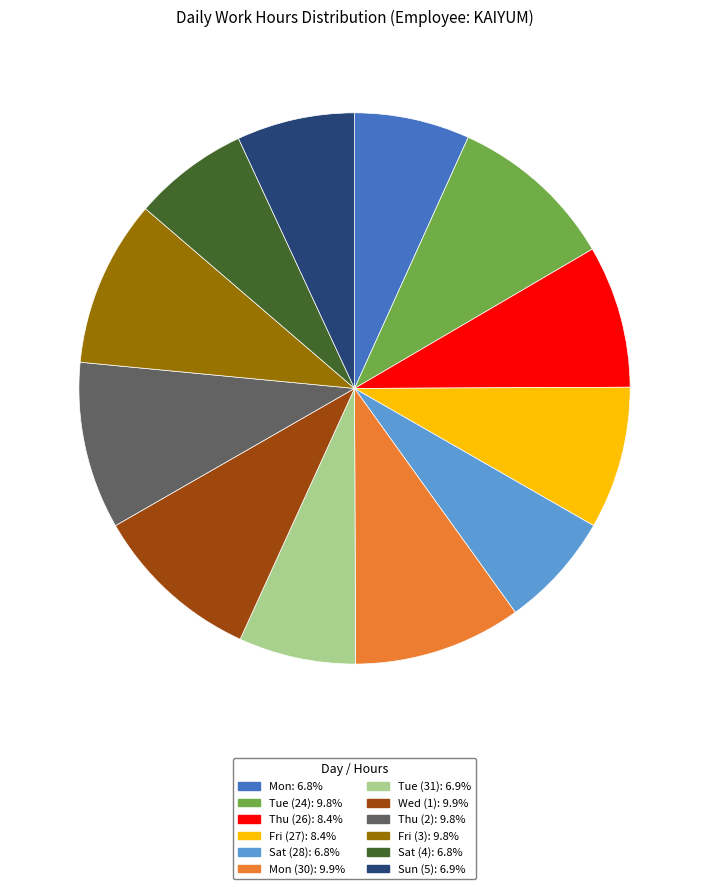

How many slices are in this pie chart?

12